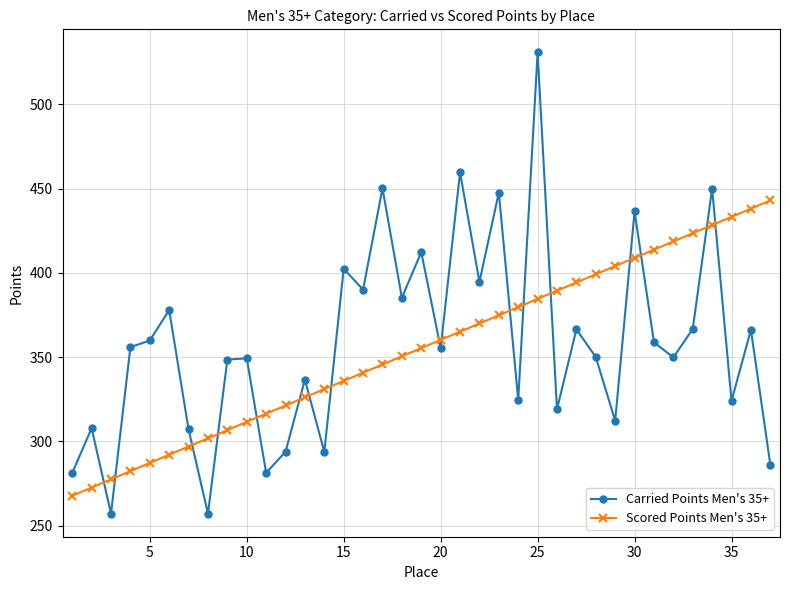

Which series has the largest total across all categories?

Carried Points Men's 35+